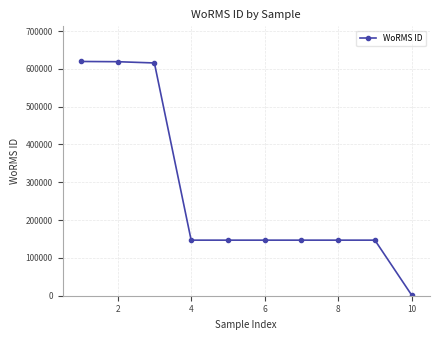

What is the greatest value displayed?

619584